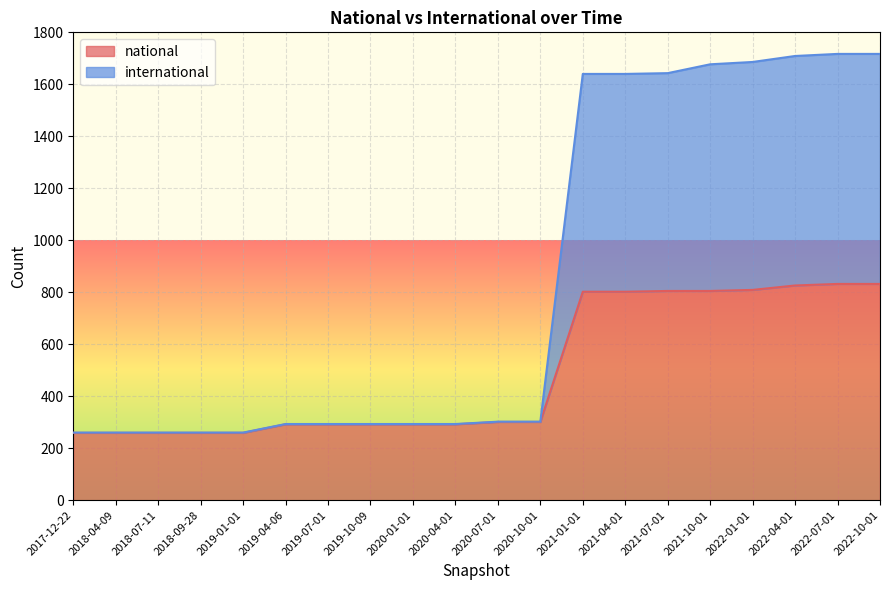

True or false: international and national intersect in this chart.

False